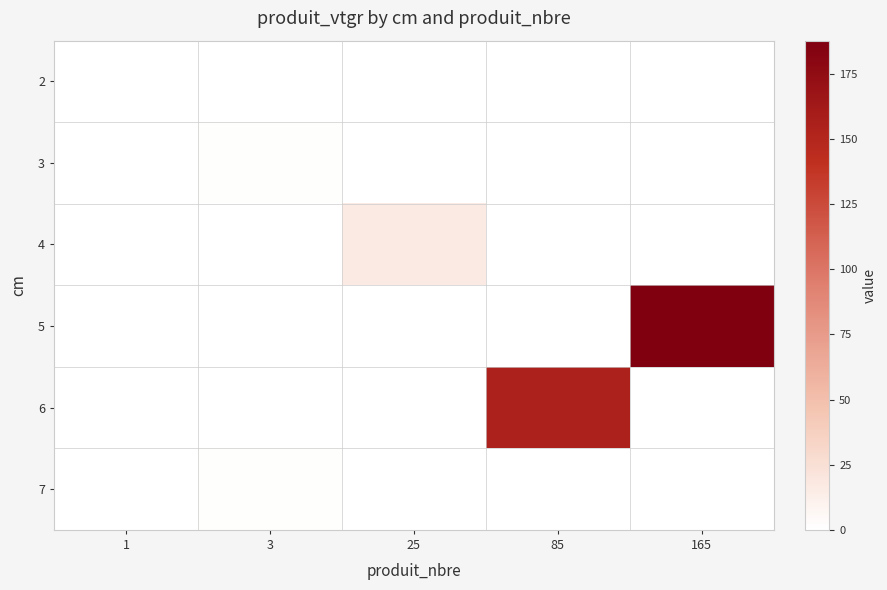

At 85, list the series in order from smallest to largest.

2, 3, 4, 5, 7, 6